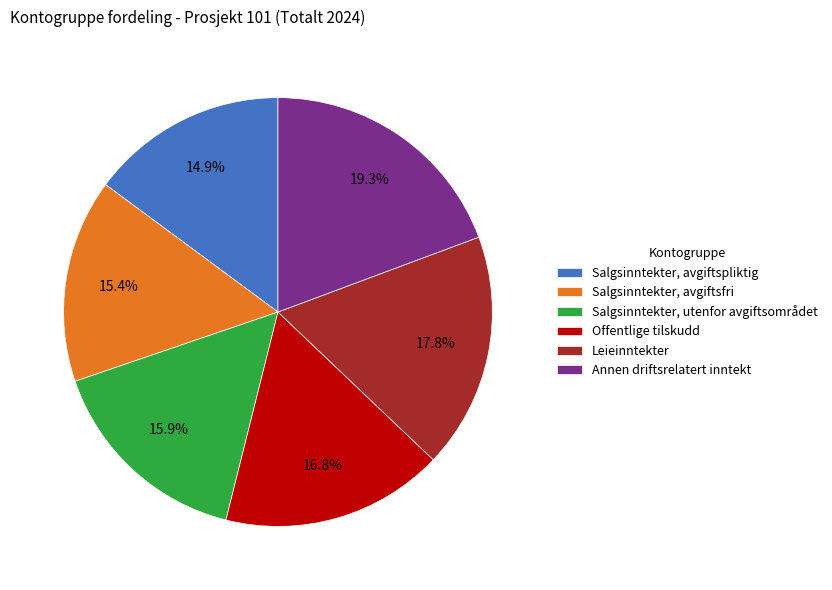

Rank the categories by value from highest to lowest.

Annen driftsrelatert inntekt, Leieinntekter, Offentlige tilskudd, Salgsinntekter, utenfor avgiftsområdet, Salgsinntekter, avgiftsfri, Salgsinntekter, avgiftspliktig